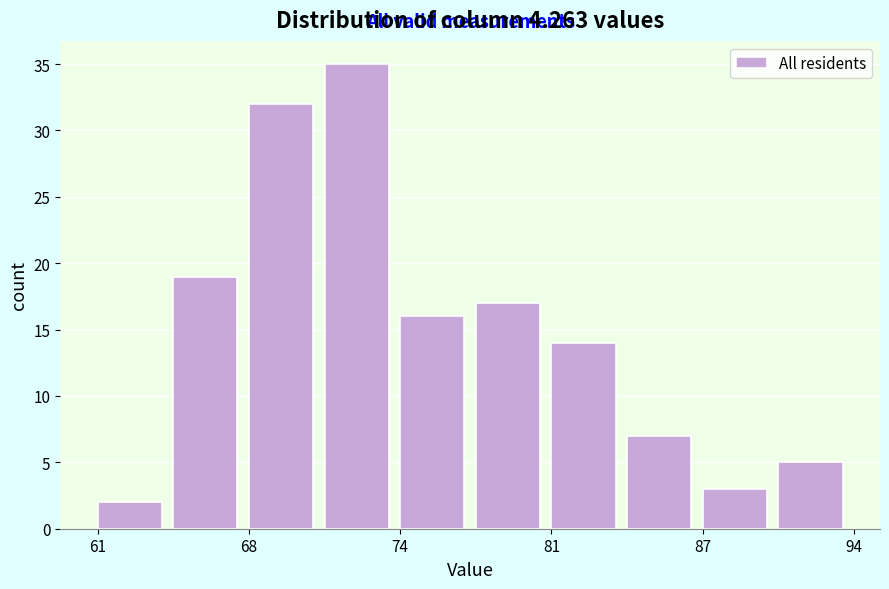

Read against the x-axis, roughly where is the centre of the tallest bar?

72